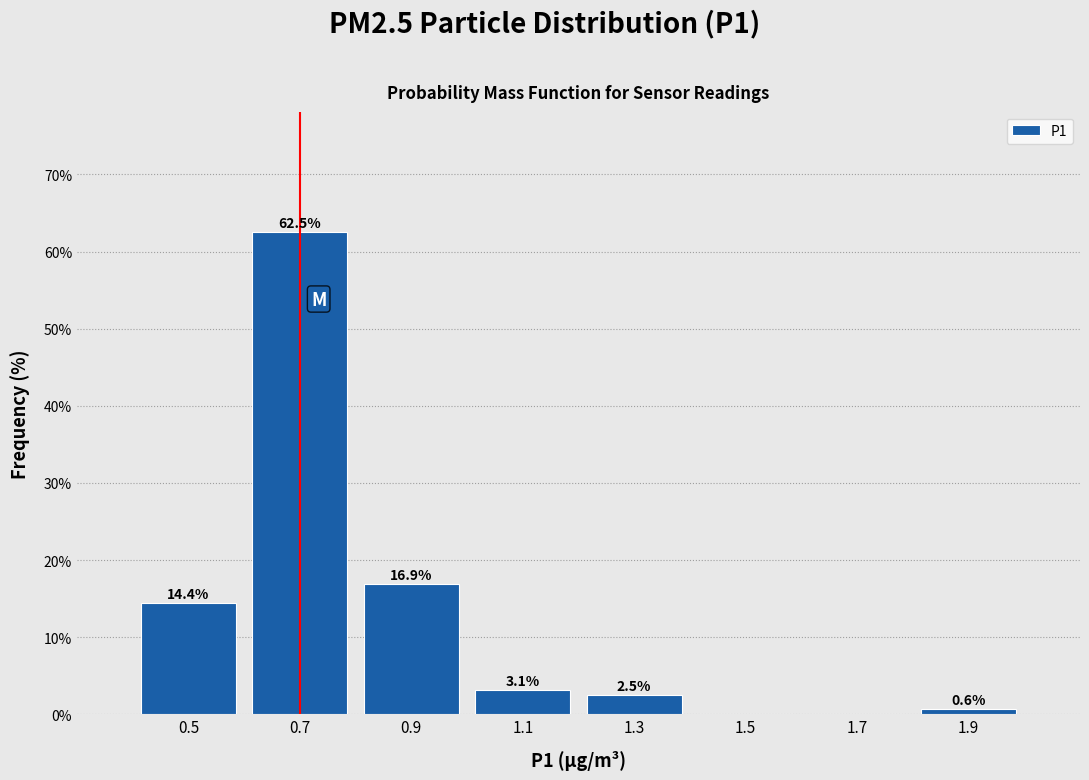

Which range on the x-axis has the tallest bar?

0.6 to 0.8